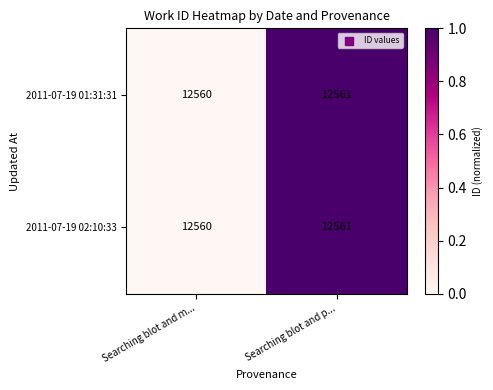

What is the total value across all series at Searching blot and m...?

25120